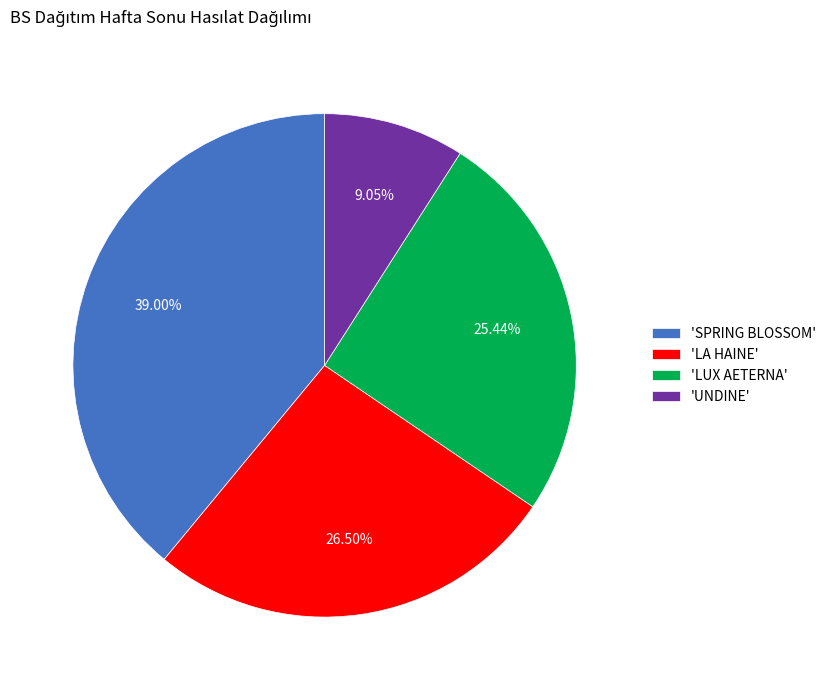

Approximately how many times larger is the value at 'UNDINE' compared to 'LA HAINE'?

0.3